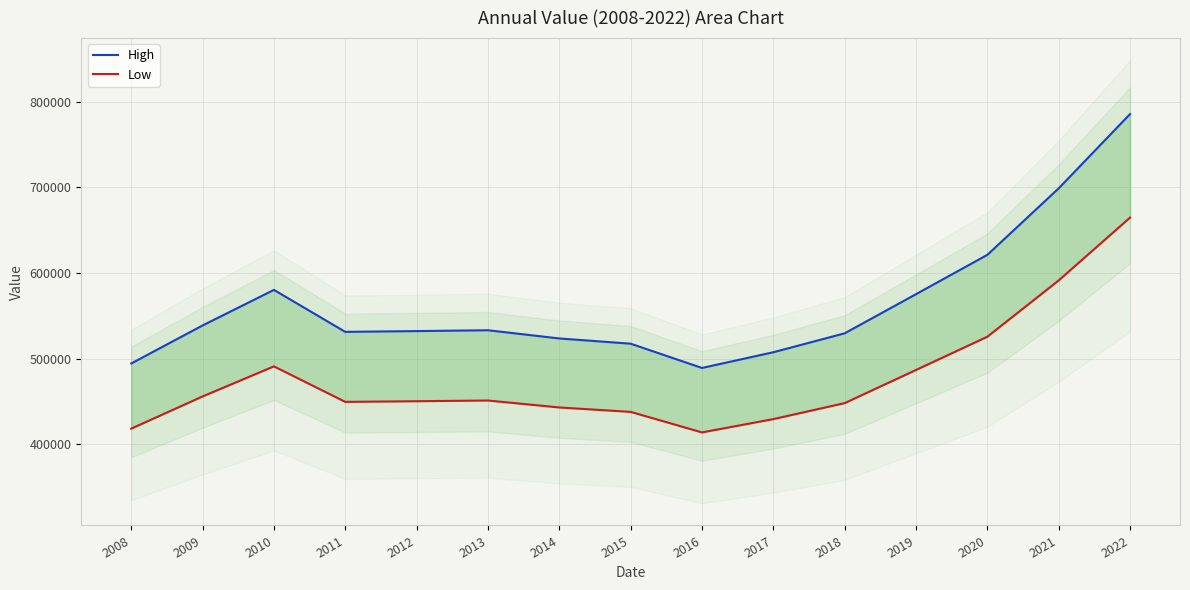

Does the chart display data point markers on the line(s)?

No